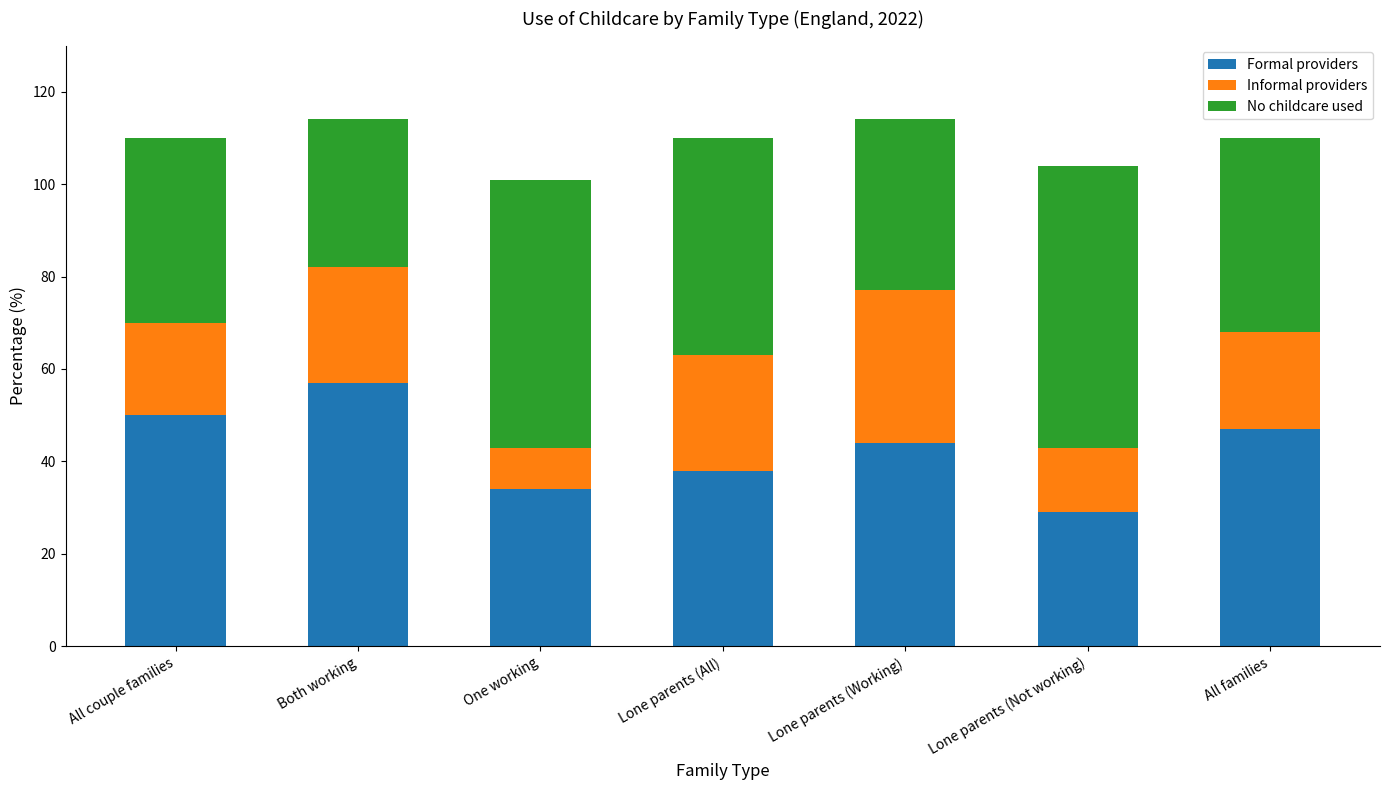

How many bars are there in total?

7